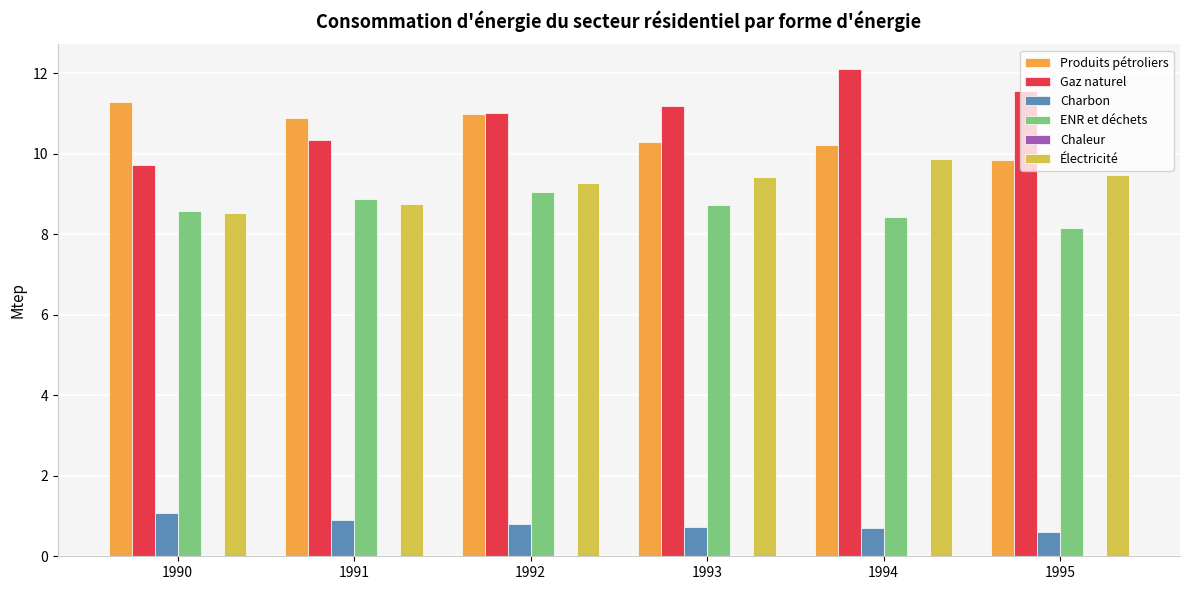

Which series has the largest range (max minus min)?

Gaz naturel